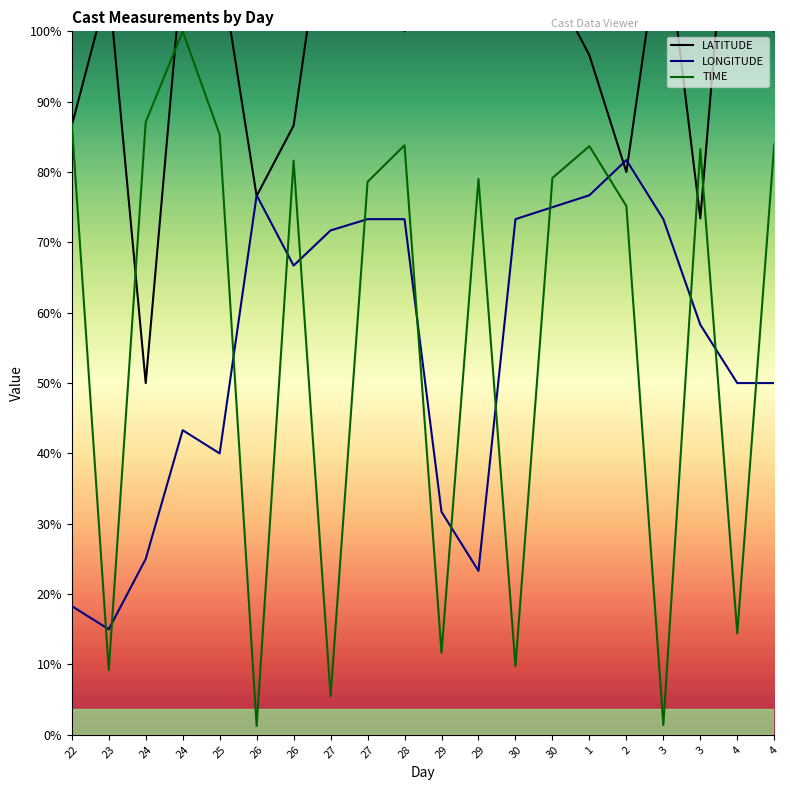

How many intersections are there between LONGITUDE and LATITUDE?

4